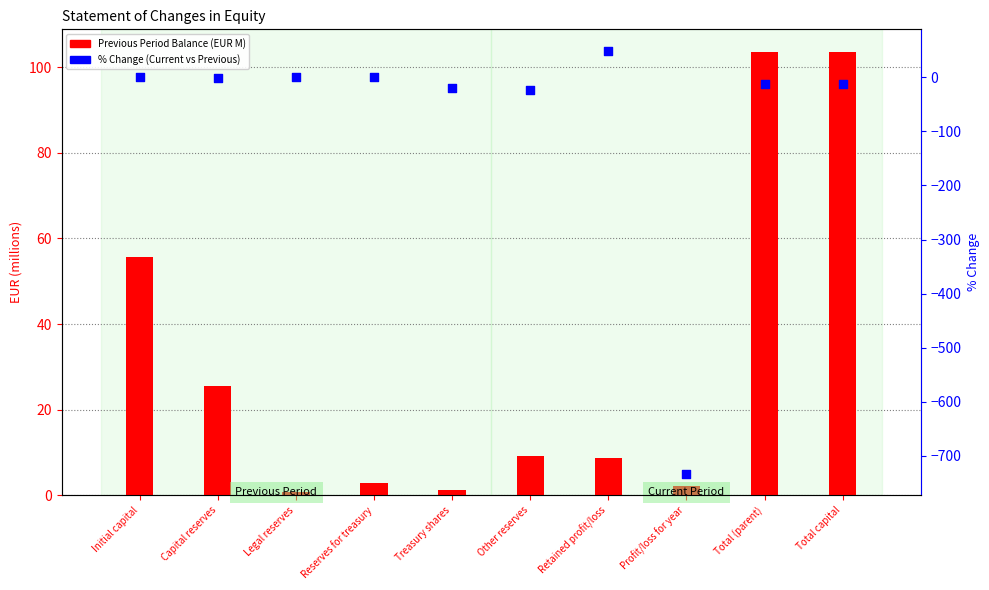

Which series has the largest Y range (max minus min)?

Current Period Balance (row 31)